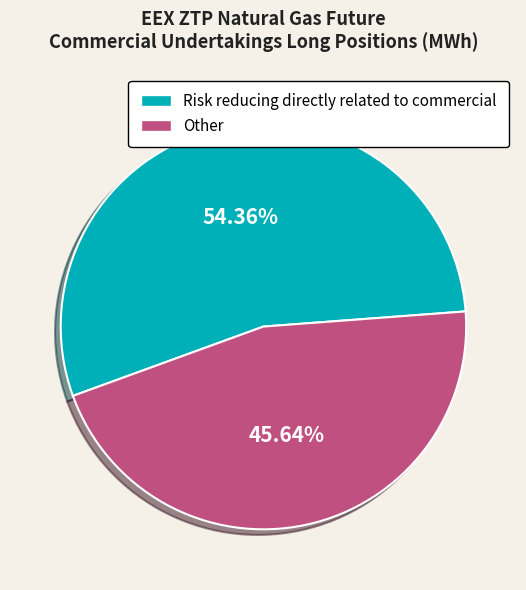

Between Other and Risk reducing directly related to commercial, which is larger?

Risk reducing directly related to commercial